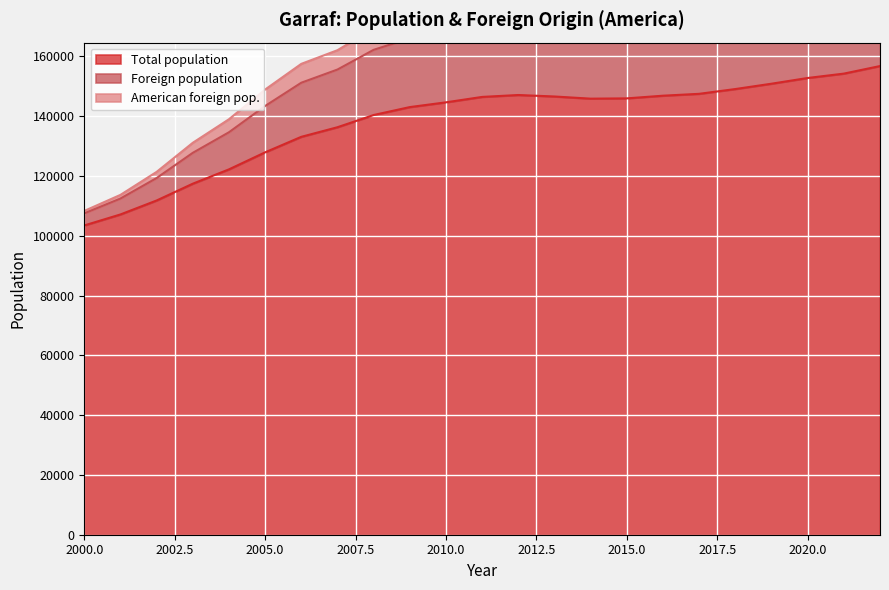

Where is the first local minimum for Total population?

2014